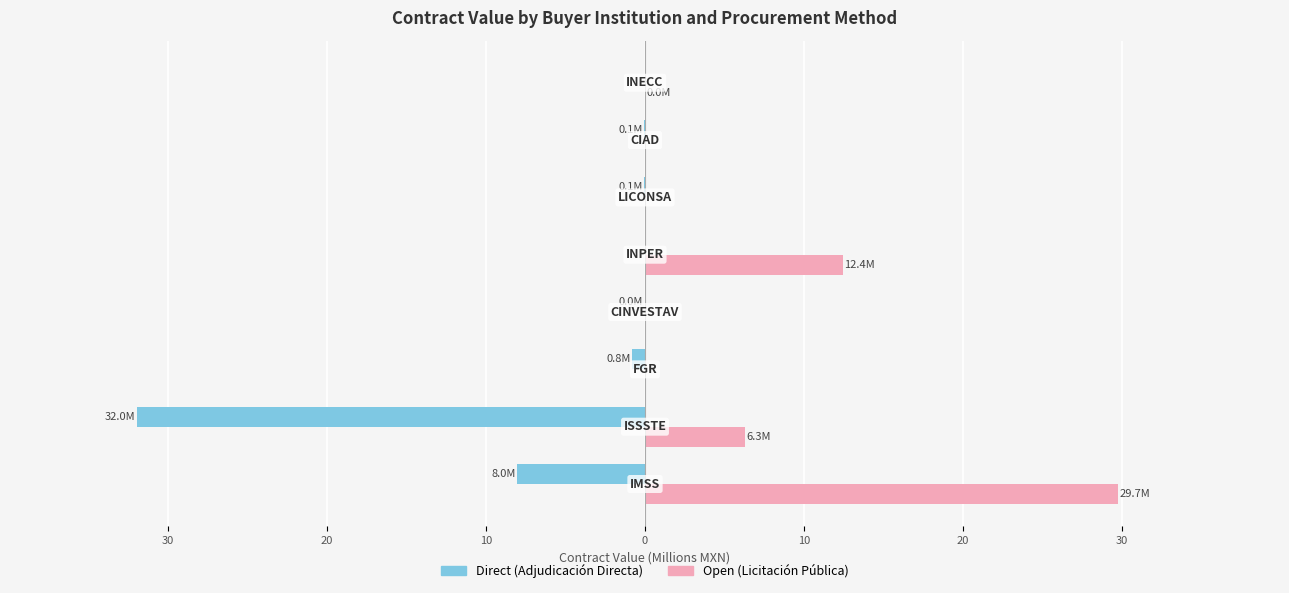

Is it true that Direct equals -0.3 at 20?

False